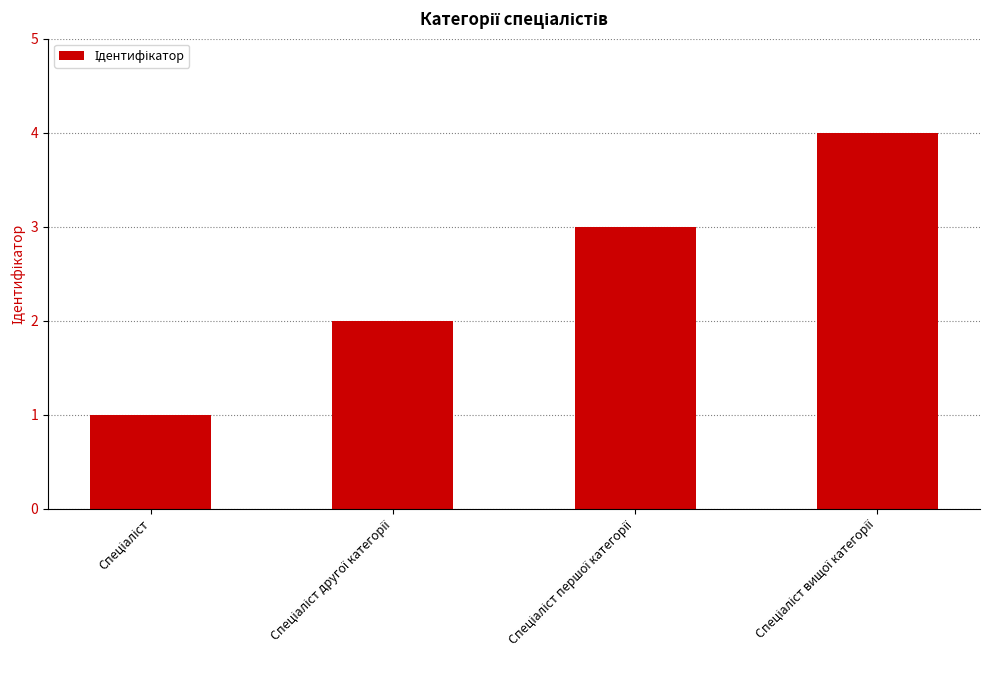

What is the difference between the maximum and minimum values?

3